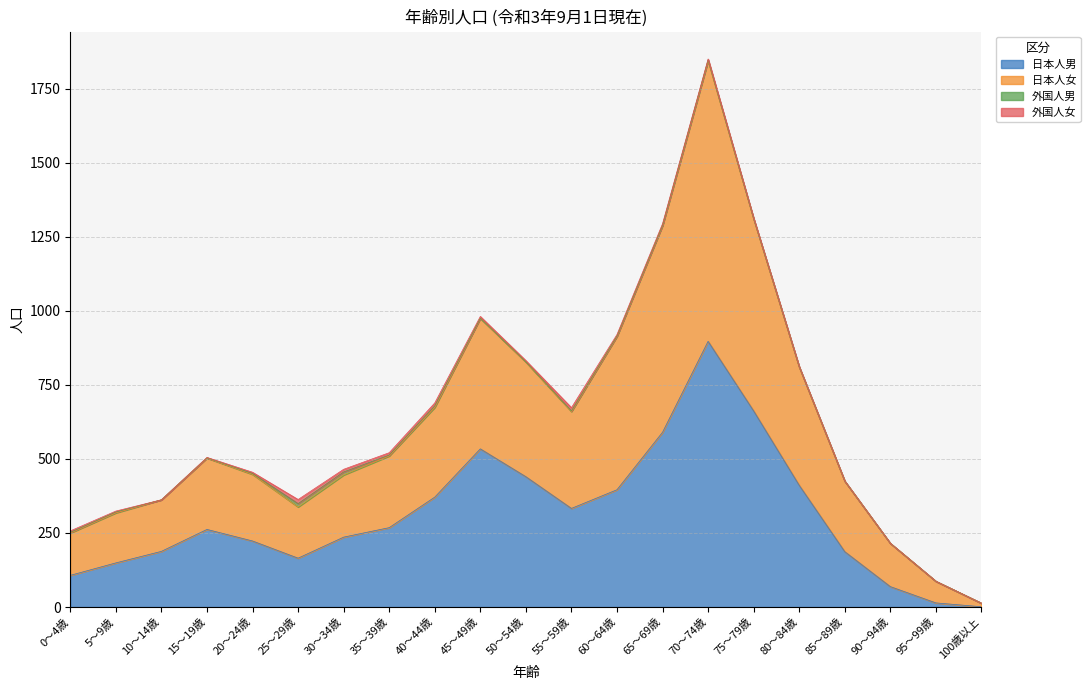

What is the difference between the 日本人男 values at 45～49歳 and 85～89歳?

347